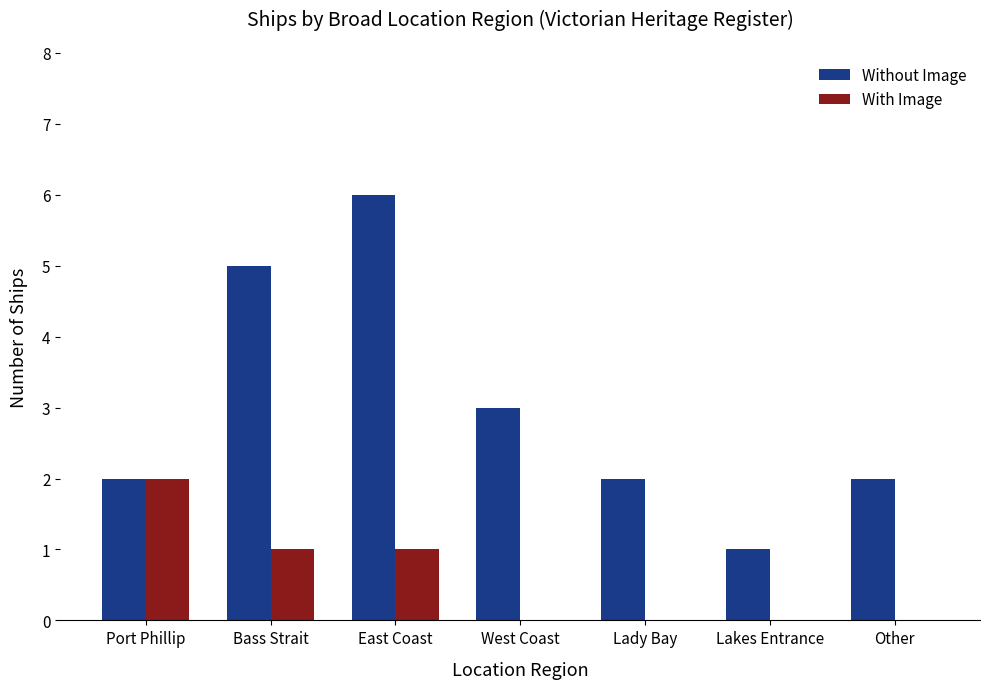

What is the spread (max minus min) of values at Other?

2